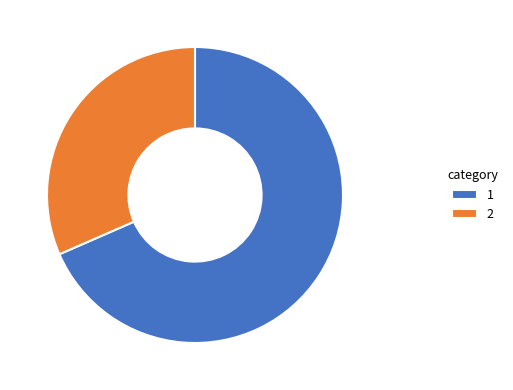

Combined, do 1 and 2 account for over 50%?

Yes